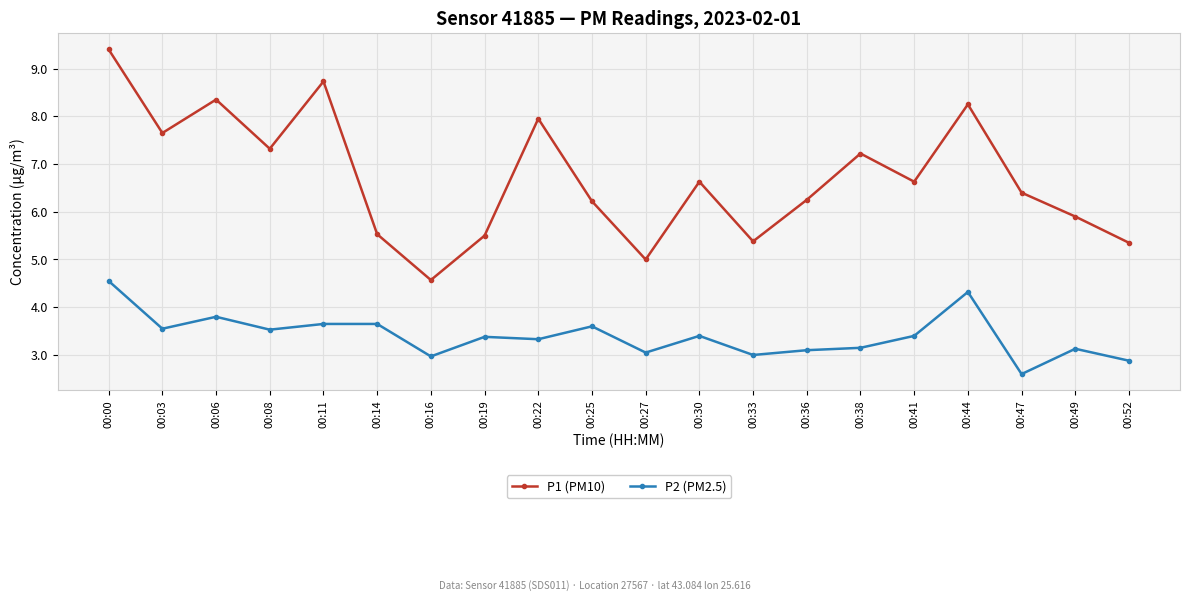

Does the chart display data point markers on the line(s)?

Yes